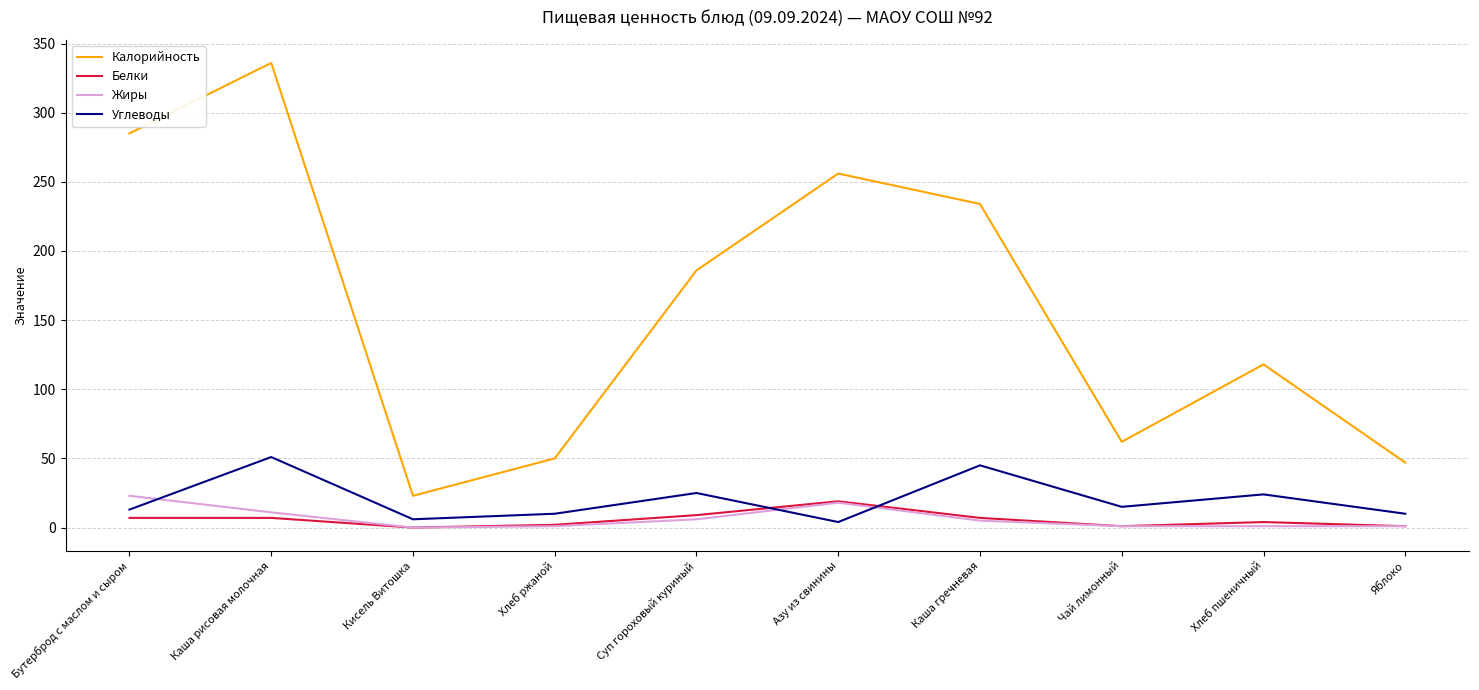

What position from the right is Каша гречневая?

4